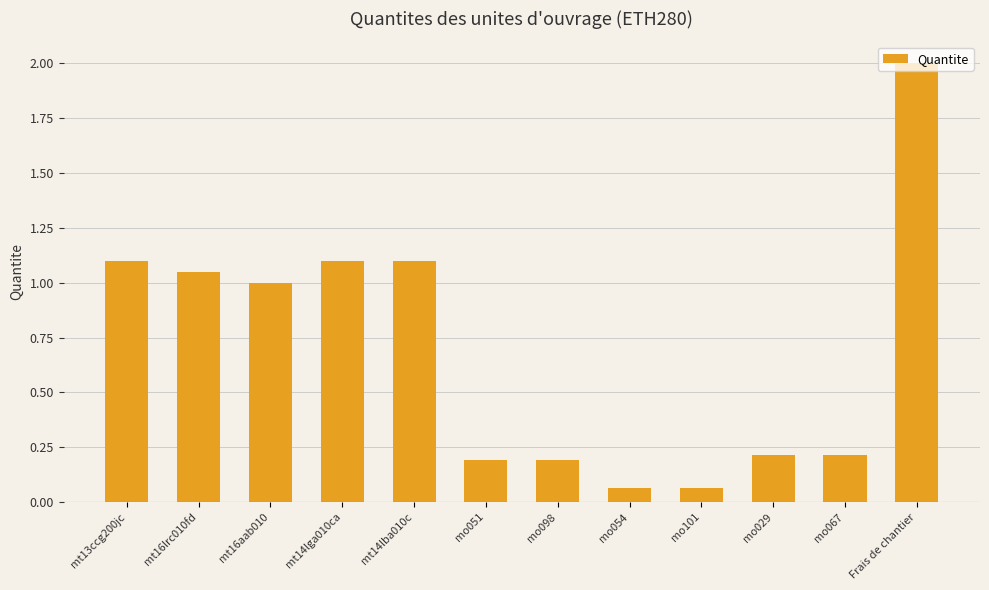

What is the change in value from mo054 to mo029?

+0.2